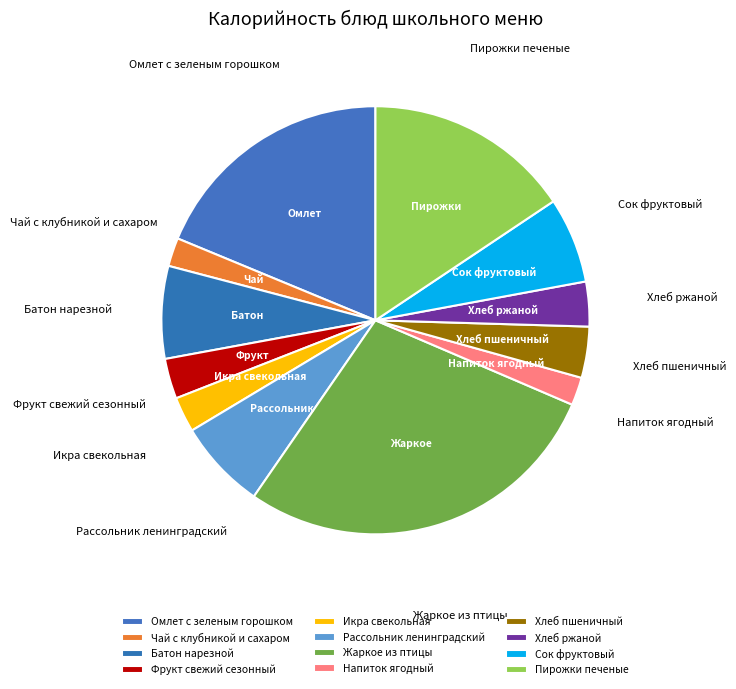

Does any single category account for the majority?

No